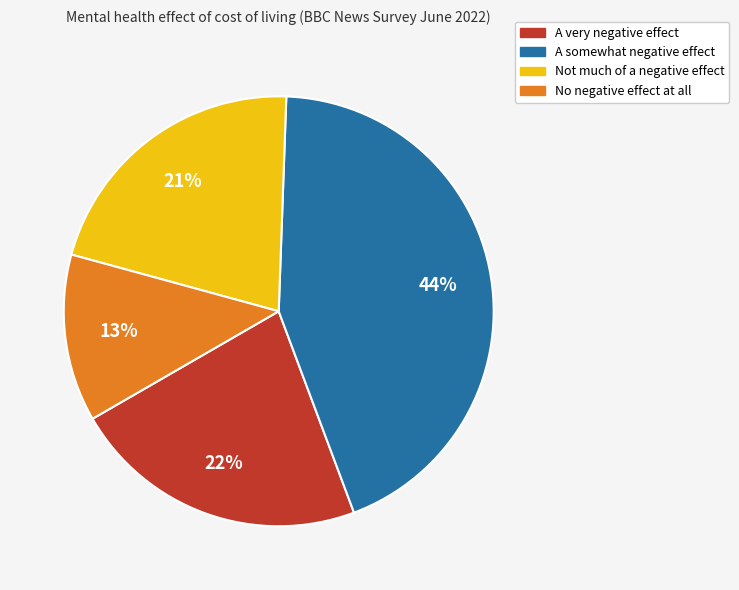

Rank the categories by value from lowest to highest.

No negative effect at all, Not much of a negative effect, A very negative effect, A somewhat negative effect